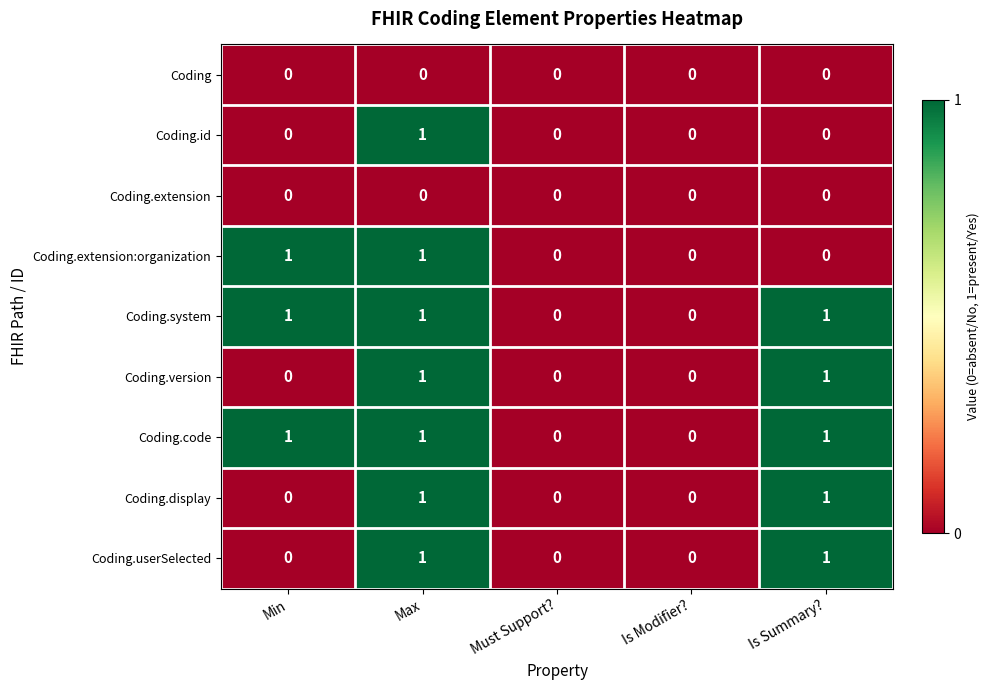

At which category is the sum across all series the highest?

Max